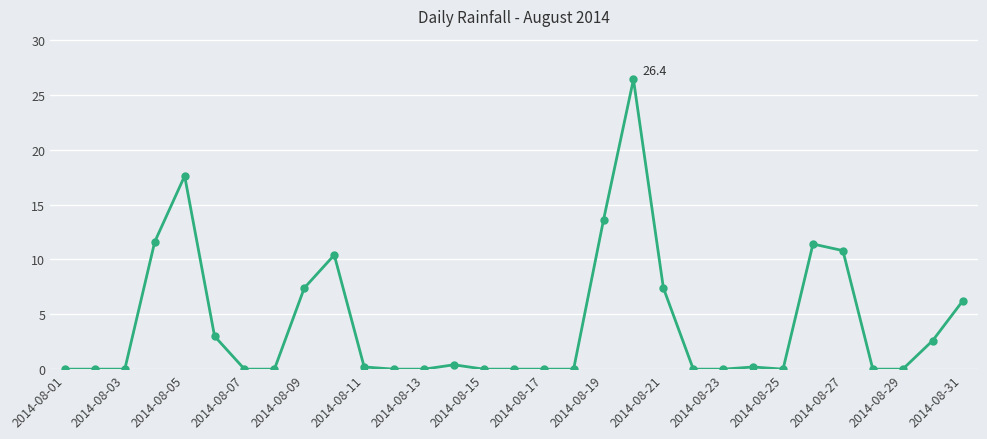

What is the average value?

4.2